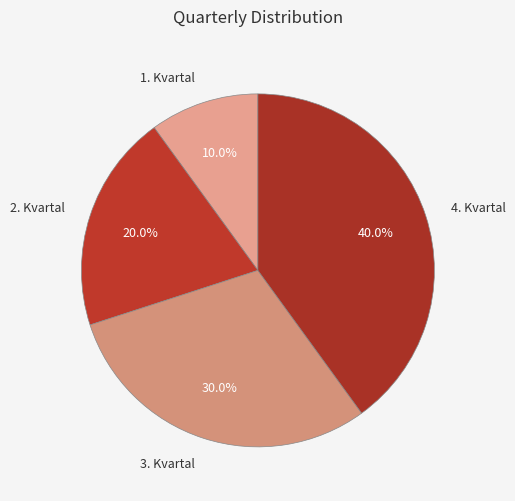

Count the number of slices in the pie.

4